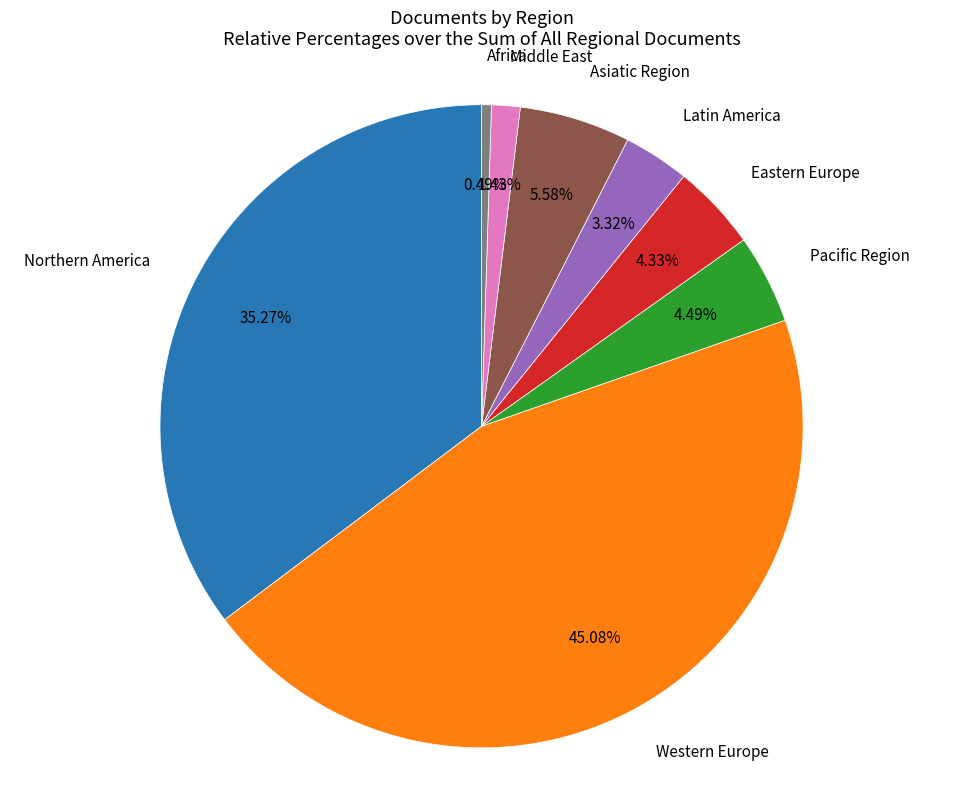

Is there a majority slice in this chart?

No